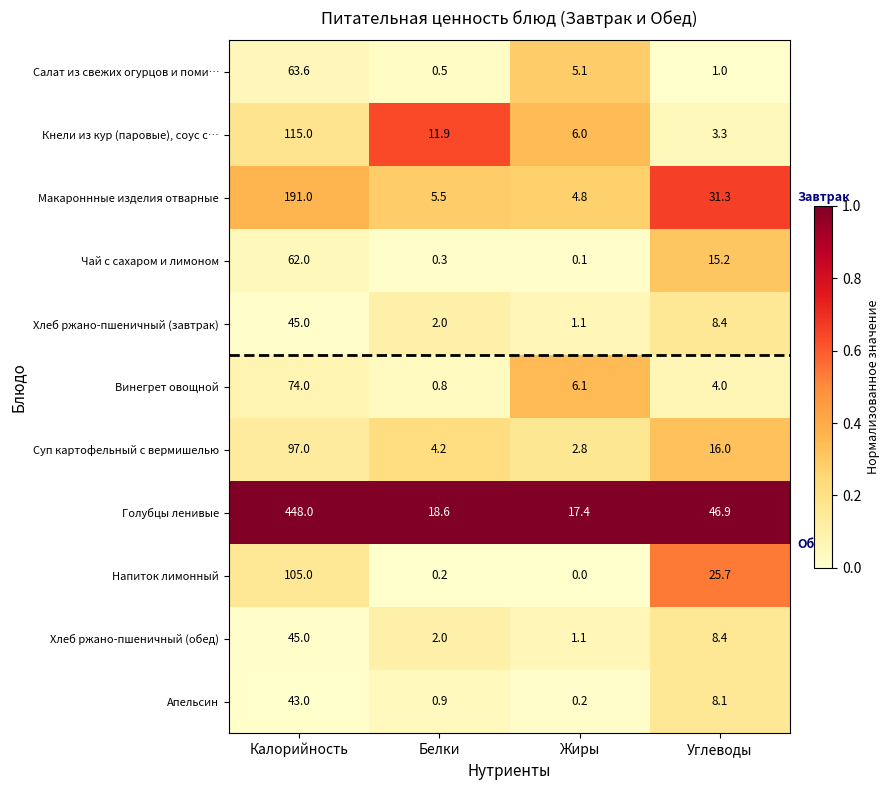

What is the total value across all series at Белки?

46.9